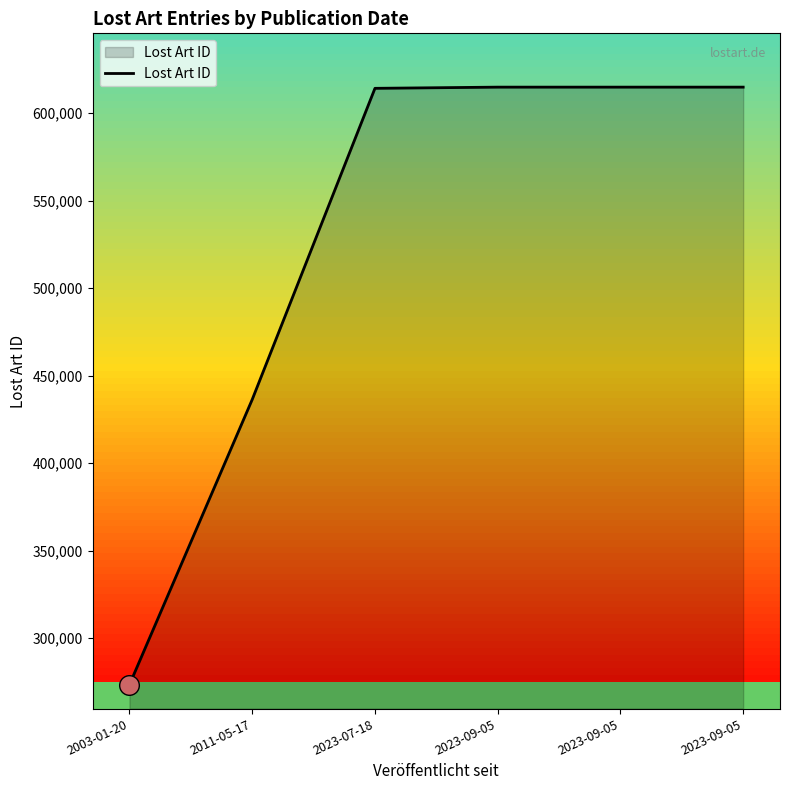

How many lines are shown in the chart?

1